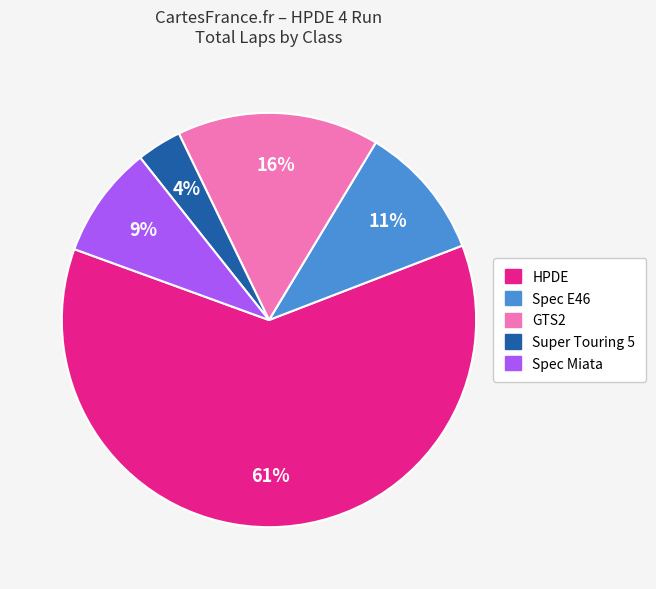

Does any single category account for the majority?

Yes